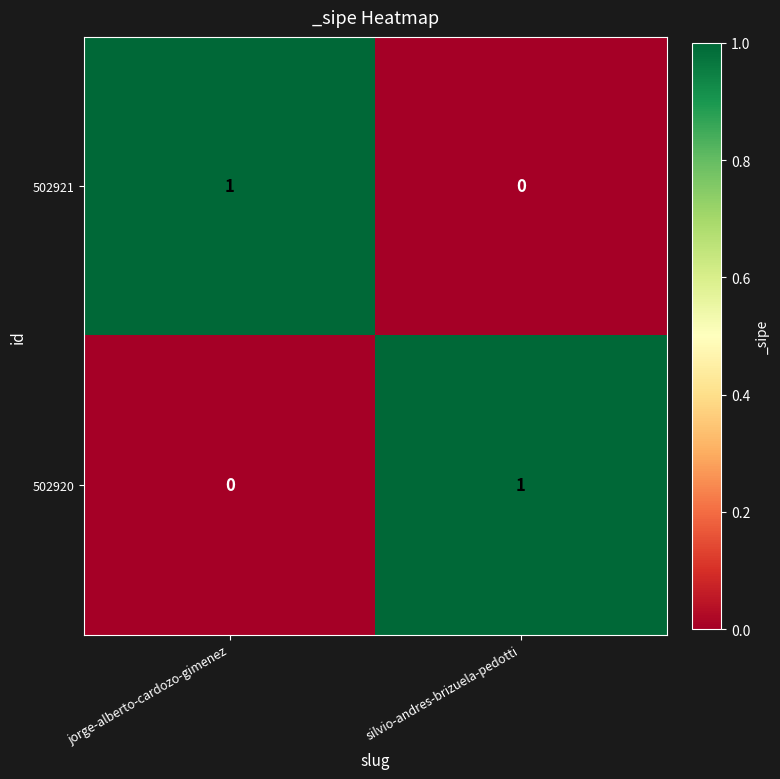

Which category has the highest value in the 502920 series?

silvio-andres-brizuela-pedotti